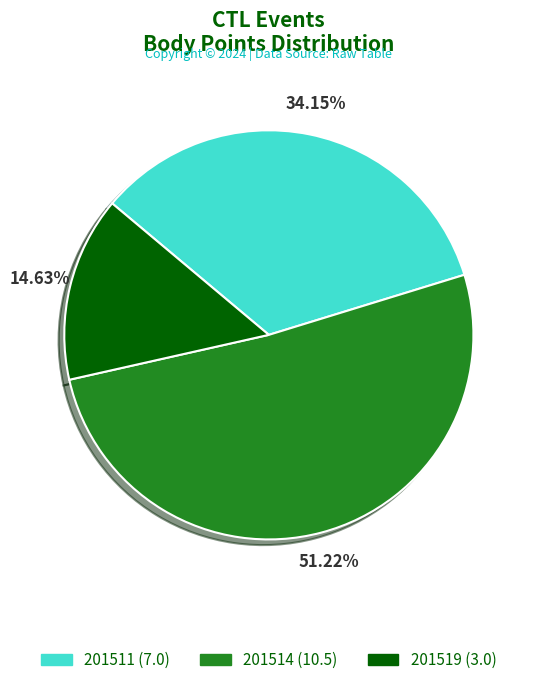

Rank the categories by value from highest to lowest.

201514, 201511, 201519